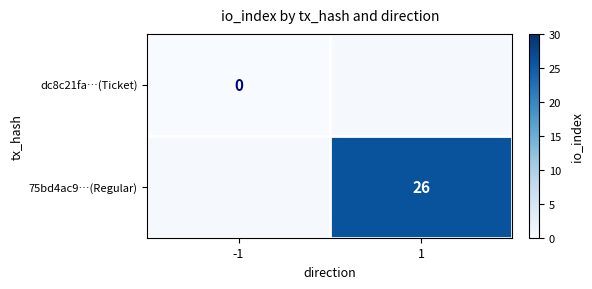

Between -1 and 1, which is larger?

1